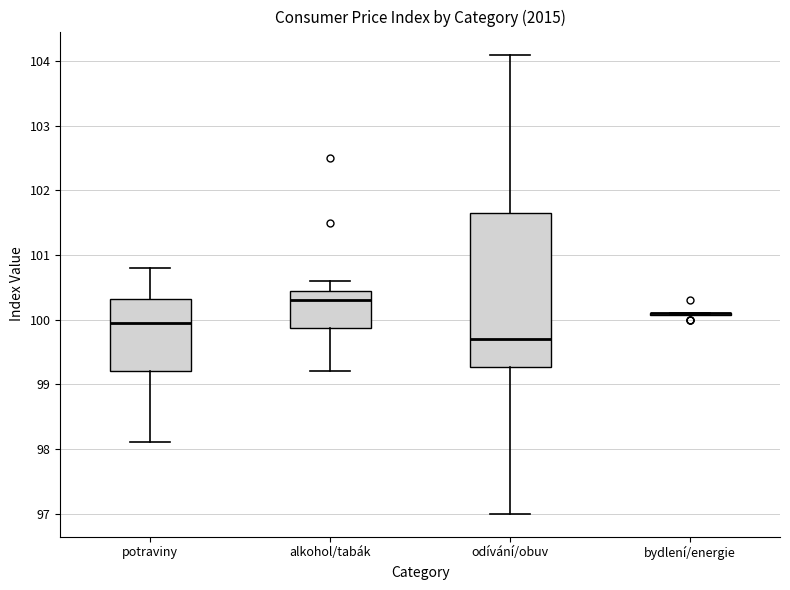

Reading left to right, read every box against the y-axis: the position of its median line, the range the box covers, and the ends of its whiskers. The values are not printed on the chart, so give them approximately, as read against the axis.

potraviny: median 100.0, box 99.2 to 100.3, whiskers 98.1 to 100.8
alkohol/tabák: median 100.3, box 99.9 to 100.5, whiskers 99.2 to 100.6
odívání/obuv: median 99.7, box 99.3 to 101.7, whiskers 97.0 to 104.1
bydlení/energie: box collapsed to a line at 100.1, whiskers 100.1 to 100.1